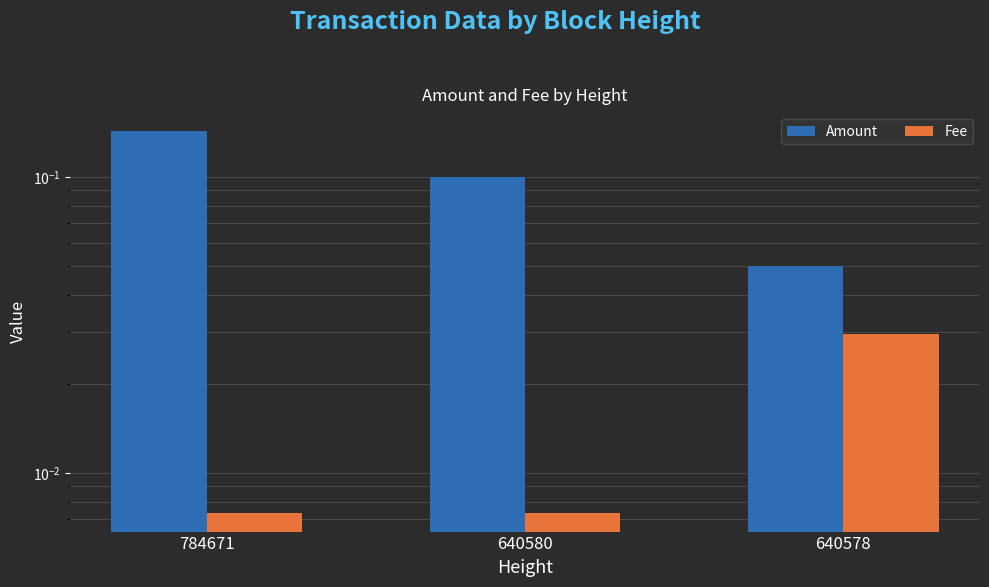

Rank the categories by Fee value from lowest to highest.

784671, 640580, 640578